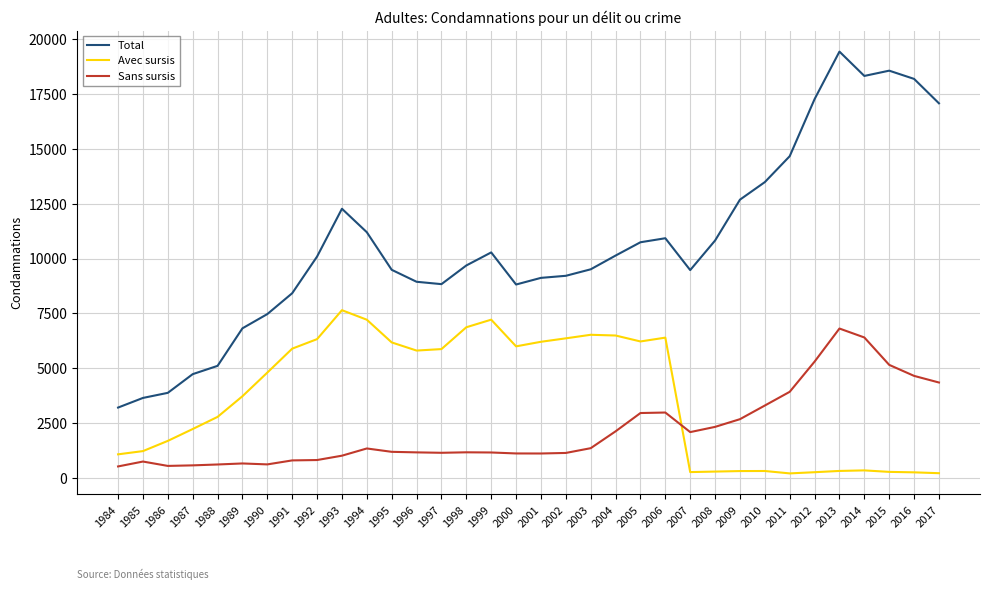

At which category is the sum across all series the highest?

2013